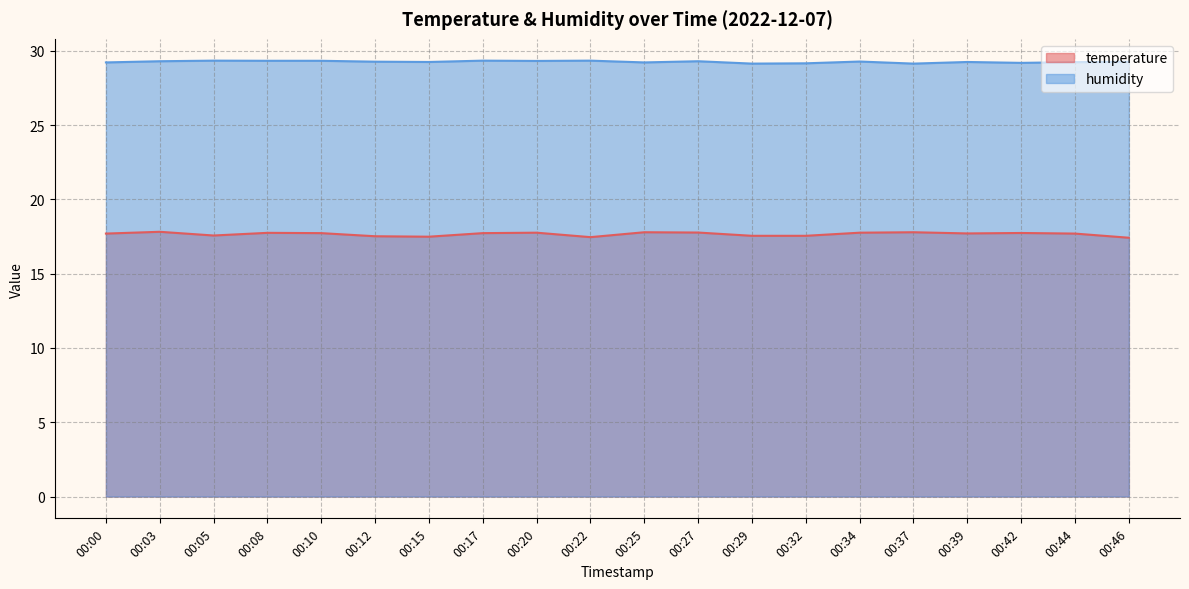

True or false: humidity has a value of 29.2 at 00:44.

True